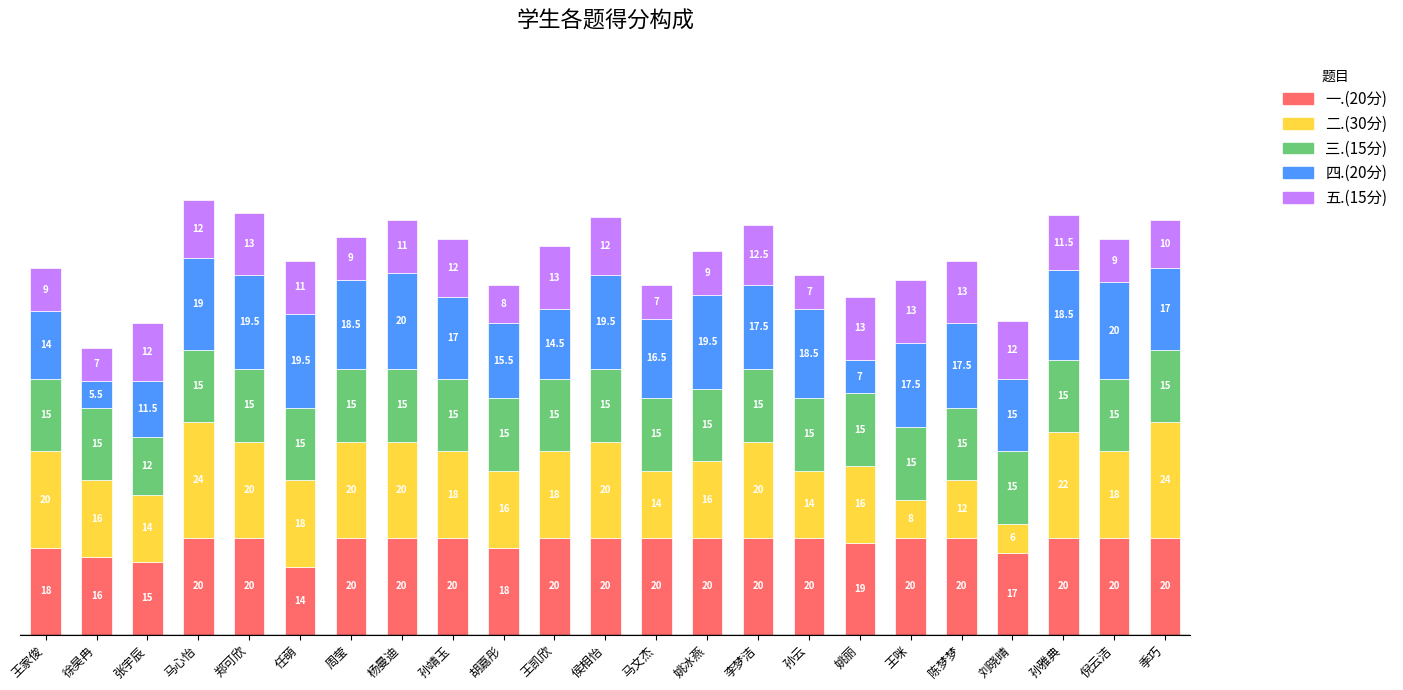

At which category is the sum across all series the highest?

马心怡